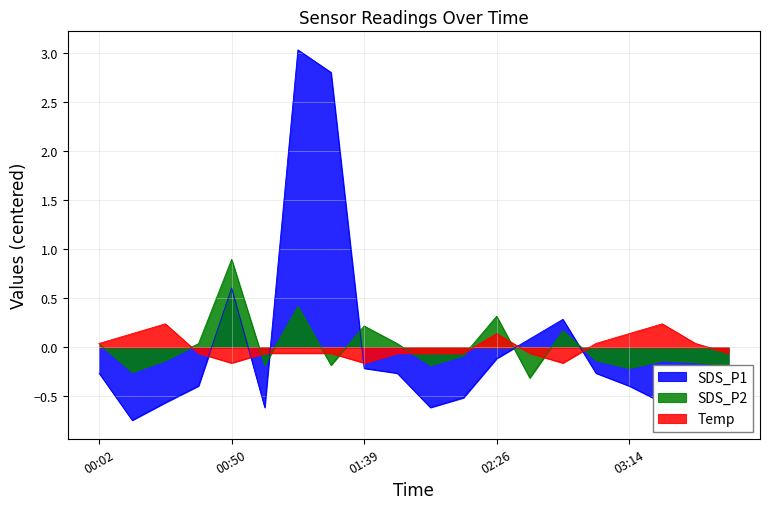

What is the value of the Temp point at the 8th from the left?

-0.1